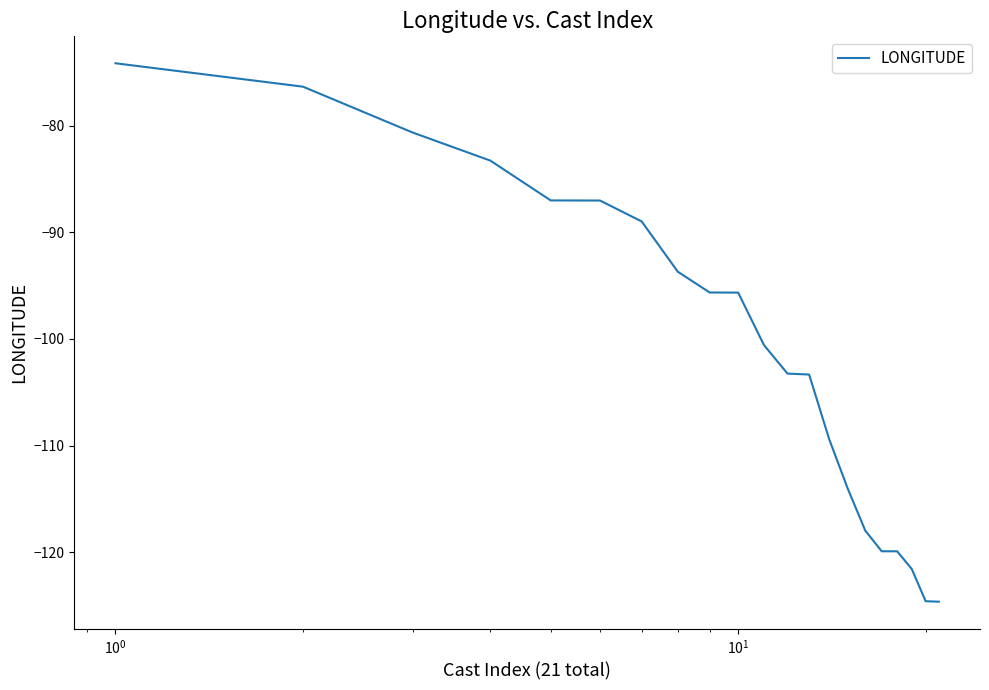

What is the maximum value shown in the chart?

-74.2